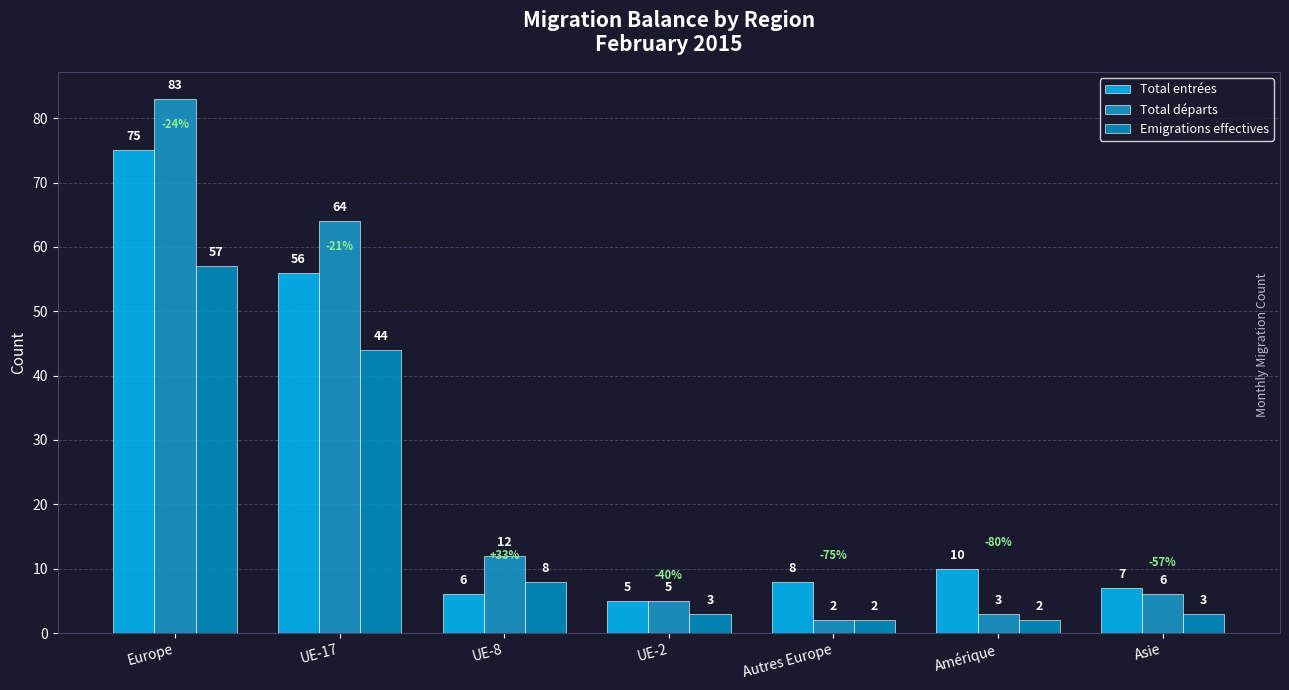

What is the difference between the highest and lowest values at UE-2?

2